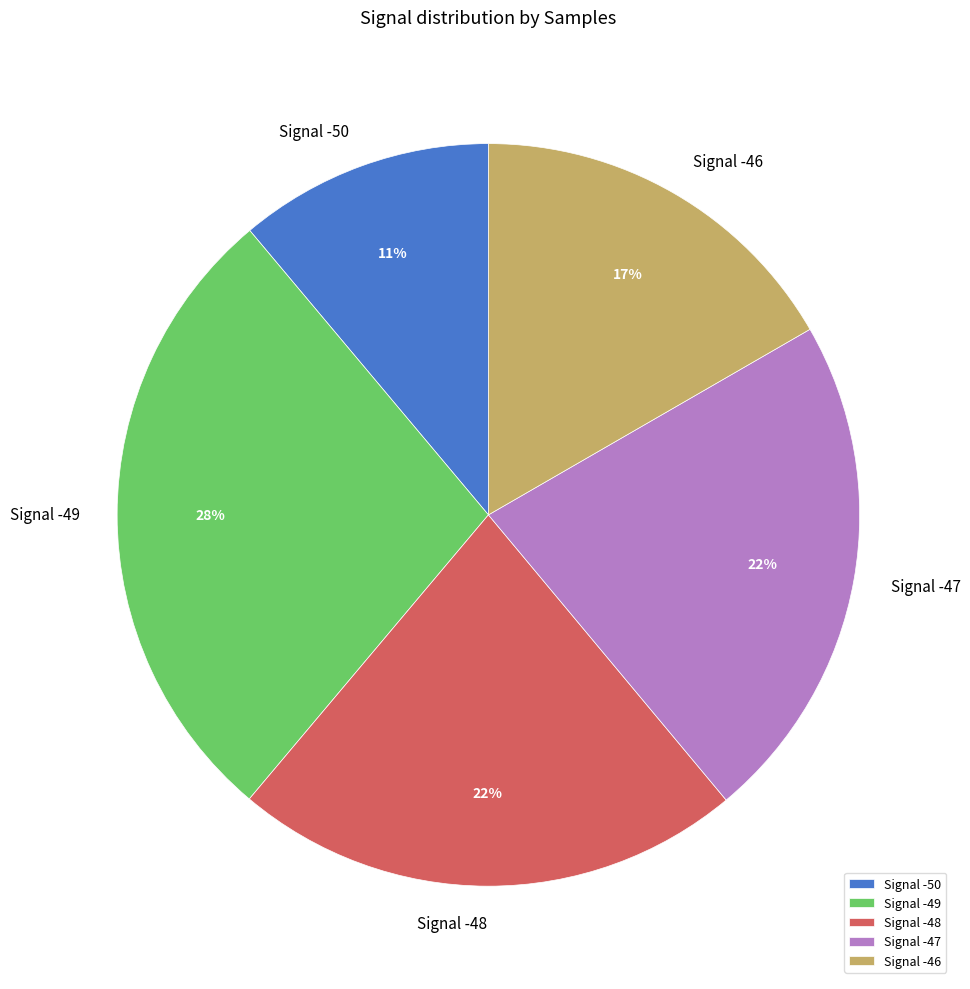

To the nearest percent, what percentage of the pie is Signal -47?

22%